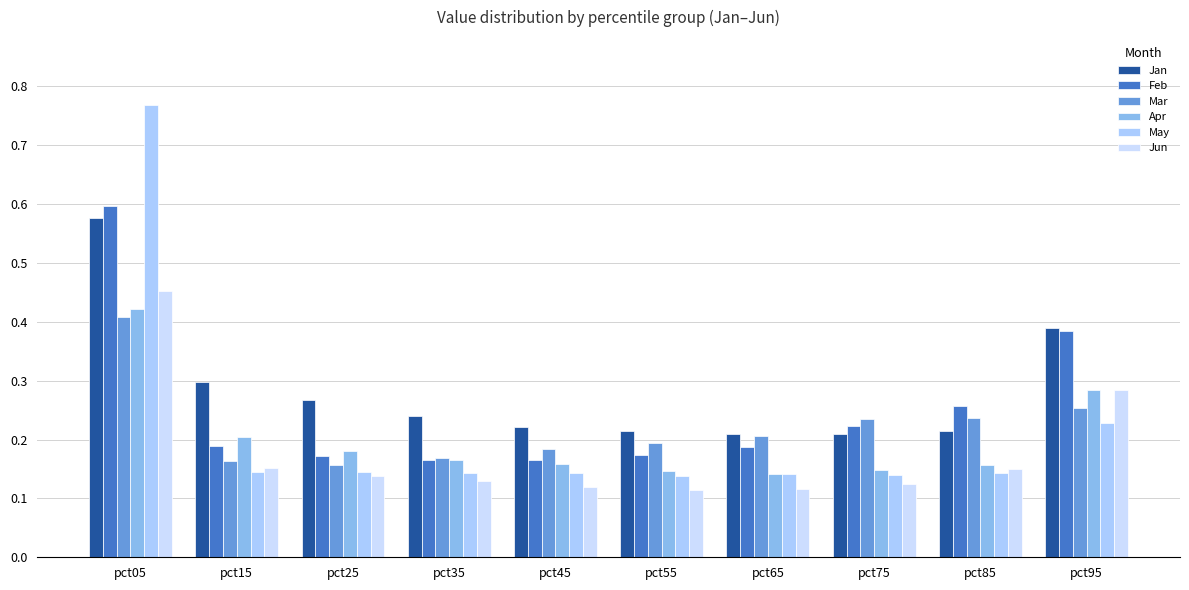

What is the average value of the Feb series?

0.3